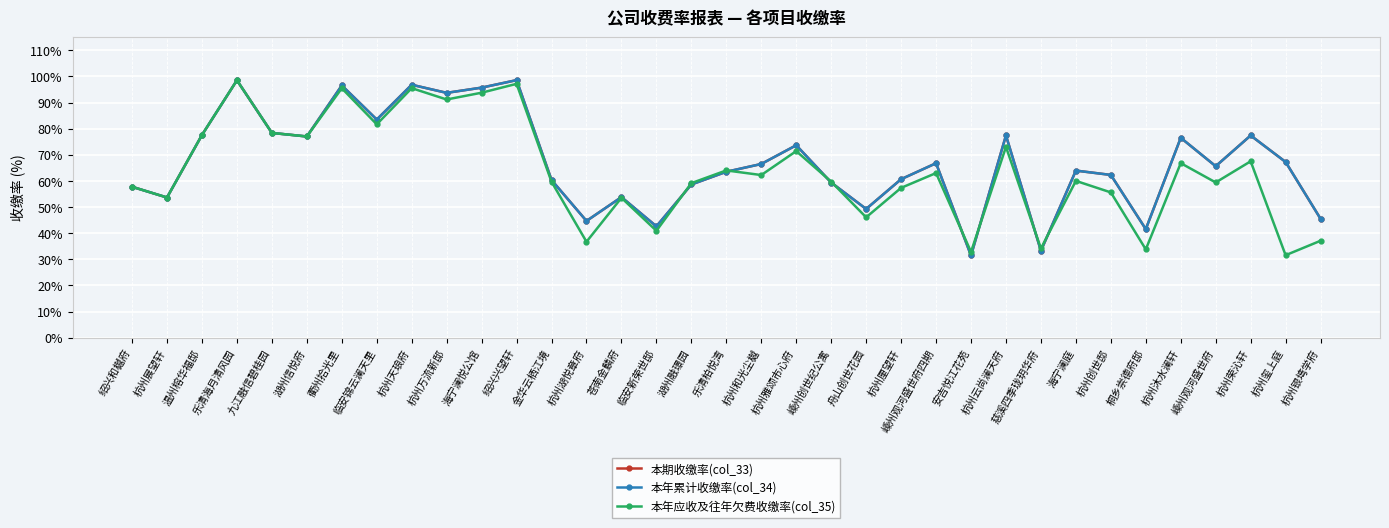

What is the sum of the 本期收缴率(col_33) values at 绍兴兴望轩 and 杭州湖悦章府?

143.3